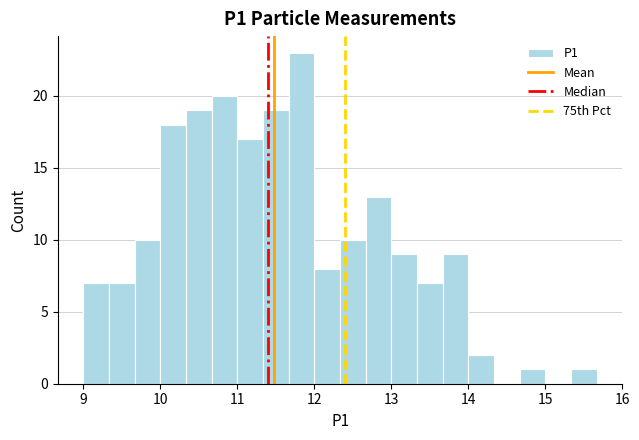

Around what value on the x-axis is the tallest bar? Give the approximate position of its centre, as read against the axis.

11.8